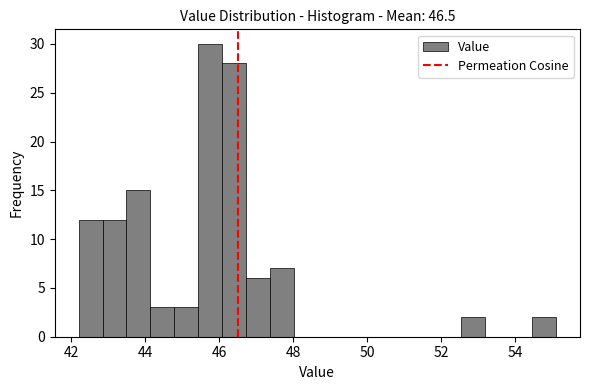

Around what value on the x-axis is the tallest bar? Give the approximate position of its centre, as read against the axis.

45.8